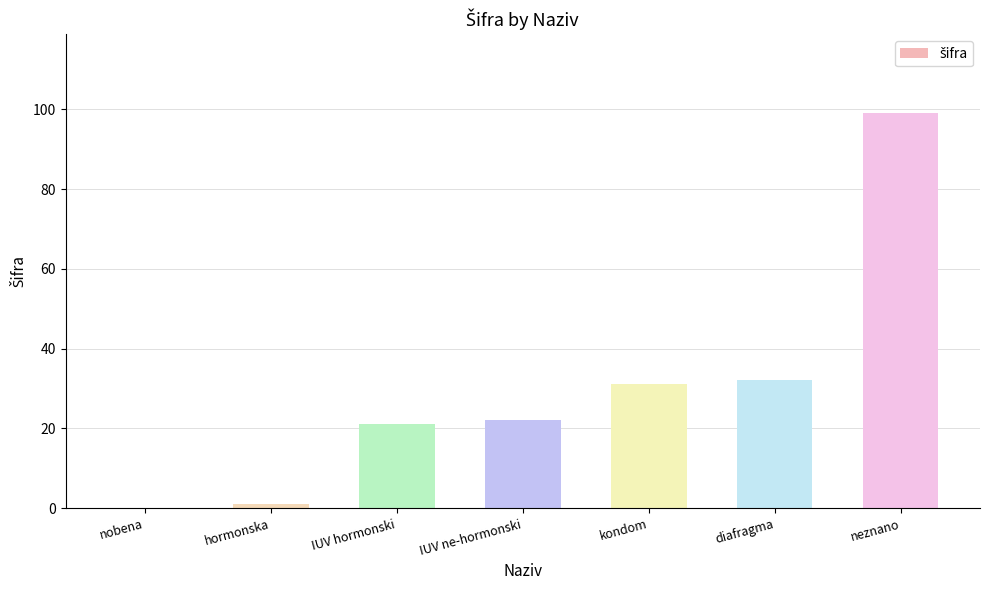

At which label is the value closest to 49?

diafragma